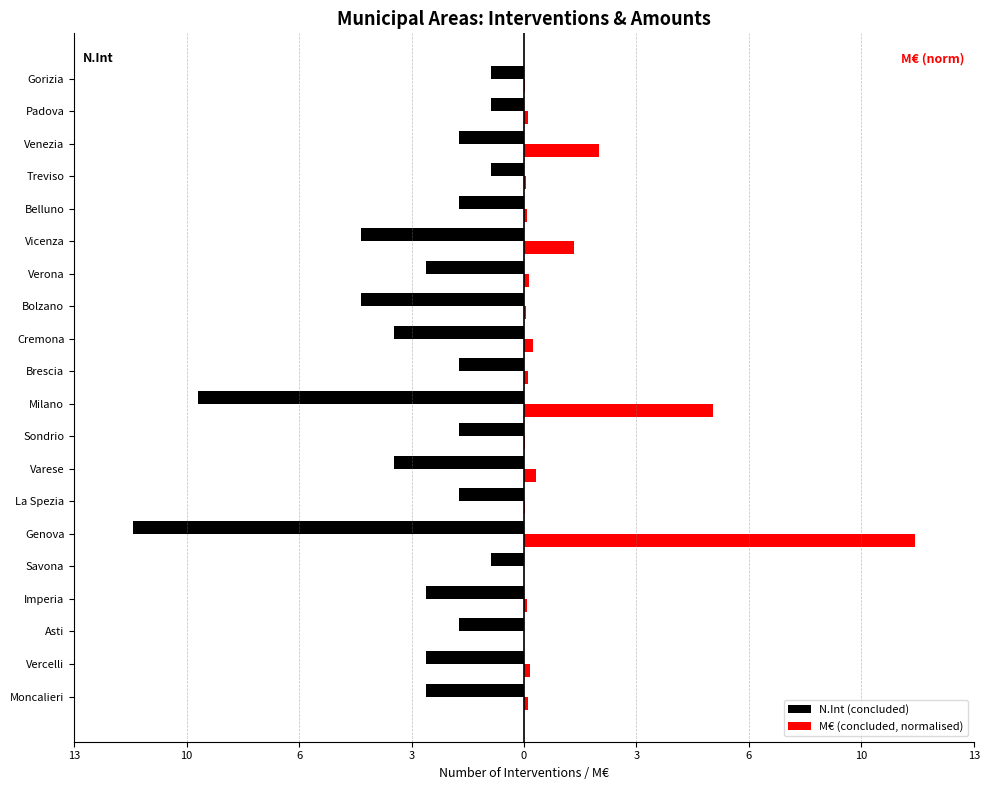

What are all the series names shown in the legend?

N.Int (concluded), M€ (concluded, normalised)